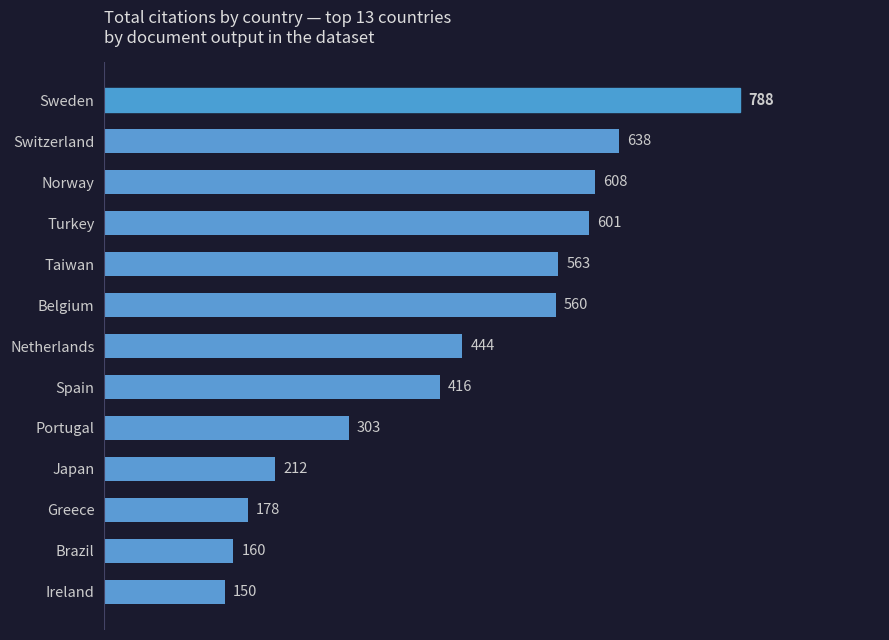

Reading bottom to top, extract all data points from this chart.

150	160	178	212	303	416	444	560	563	601	608	638	788